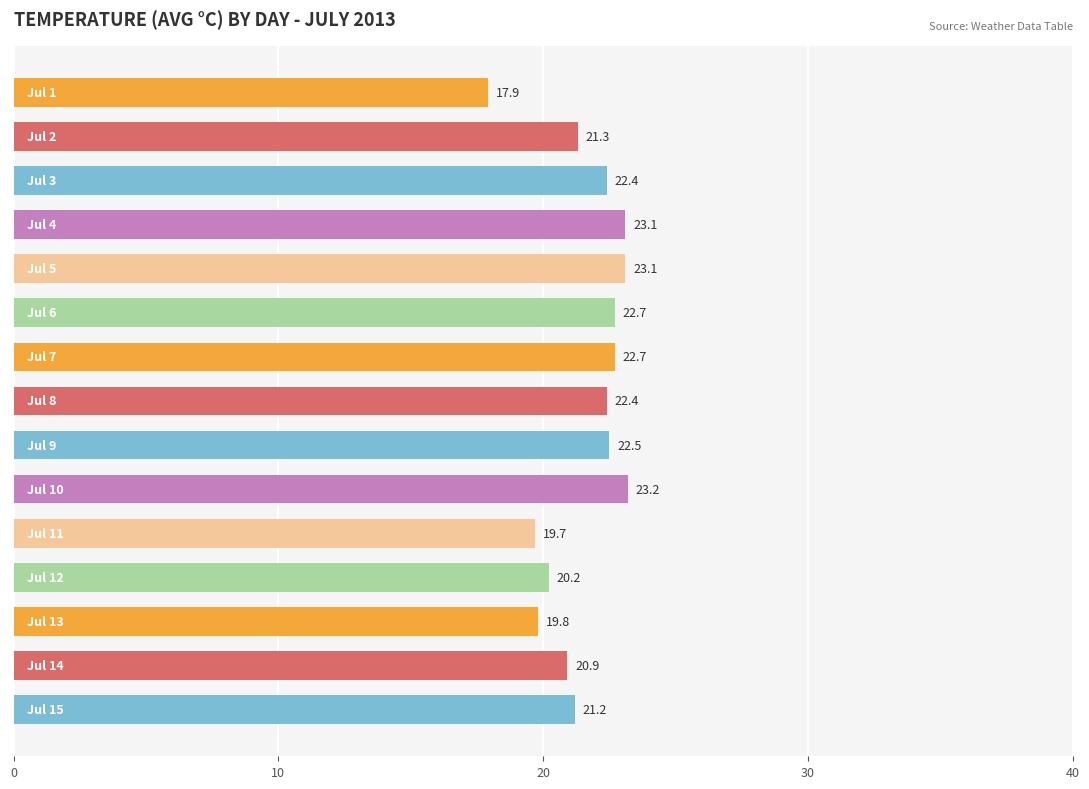

What is the average value?

21.5